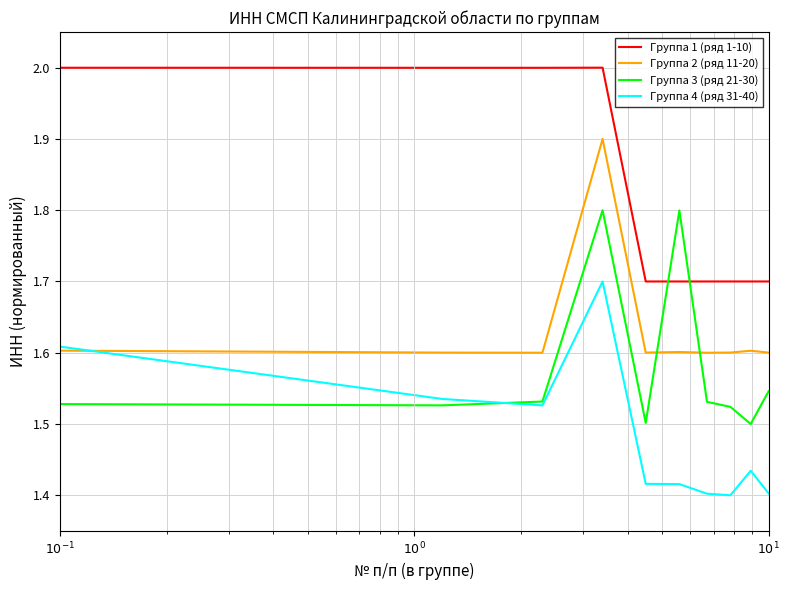

What is the difference between the maximum and second lowest values in the Группа 2 (ряд 11-20) series?

0.3